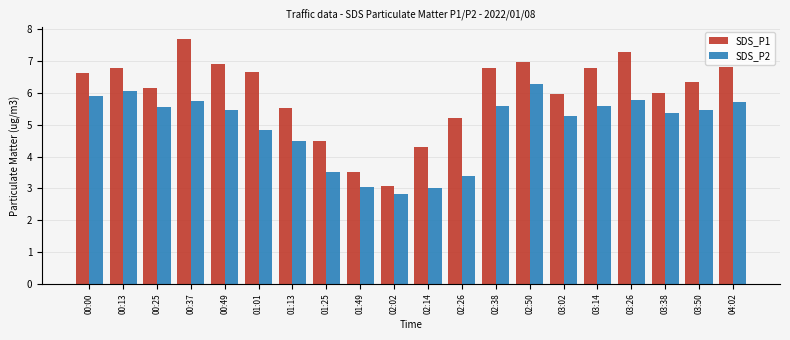

Which category has the highest value in the SDS_P2 series?

02:50